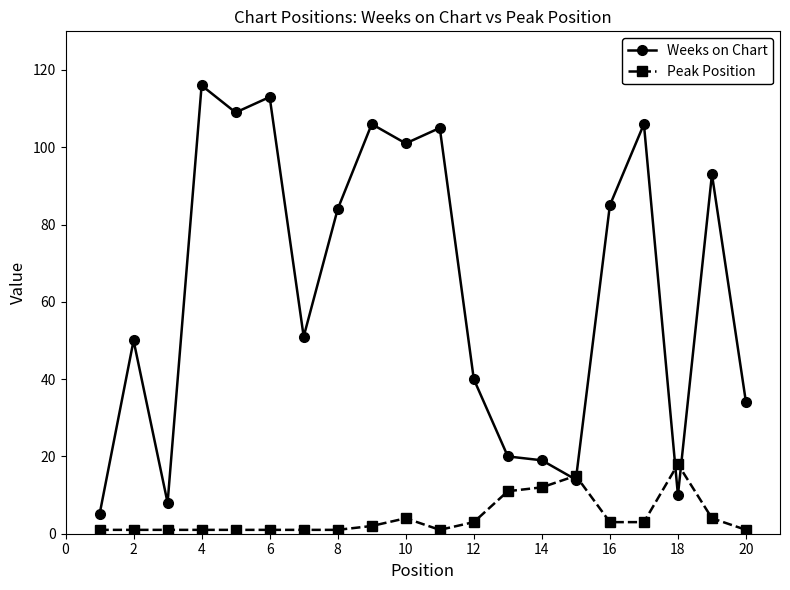

List the series in order of their peak value, highest first.

Weeks on Chart, Peak Position